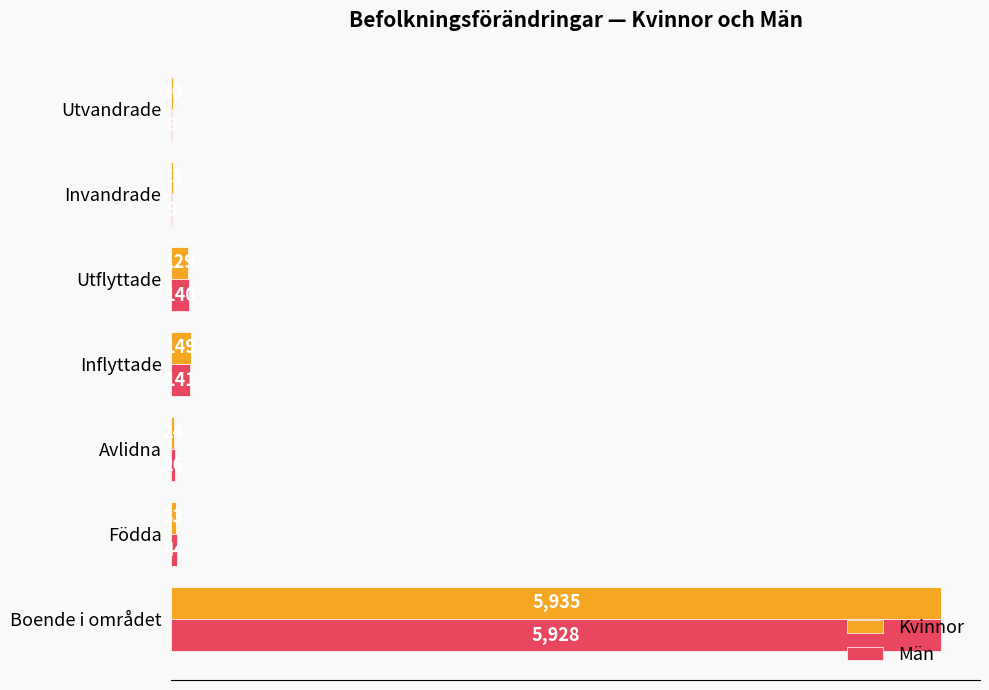

What are all the series names shown in the legend?

Kvinnor, Män